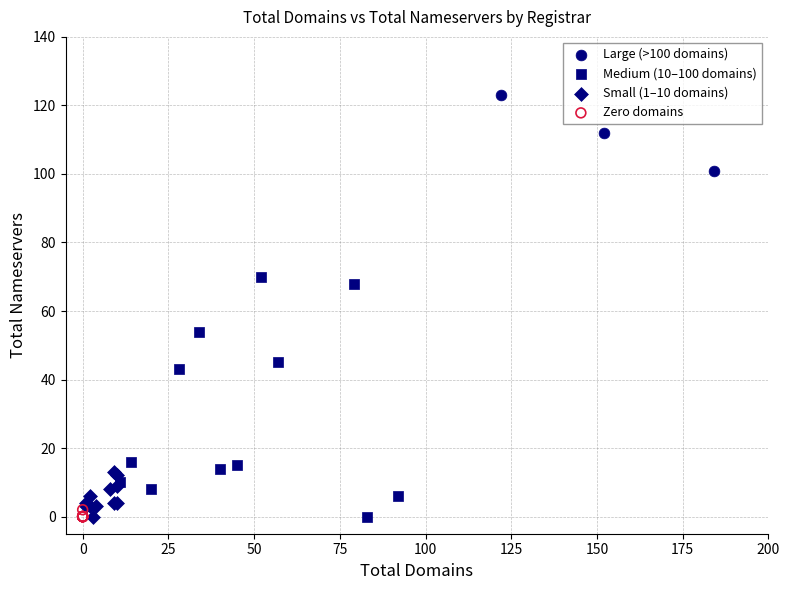

Which series has the widest spread of Y values?

Medium (10–100 domains)